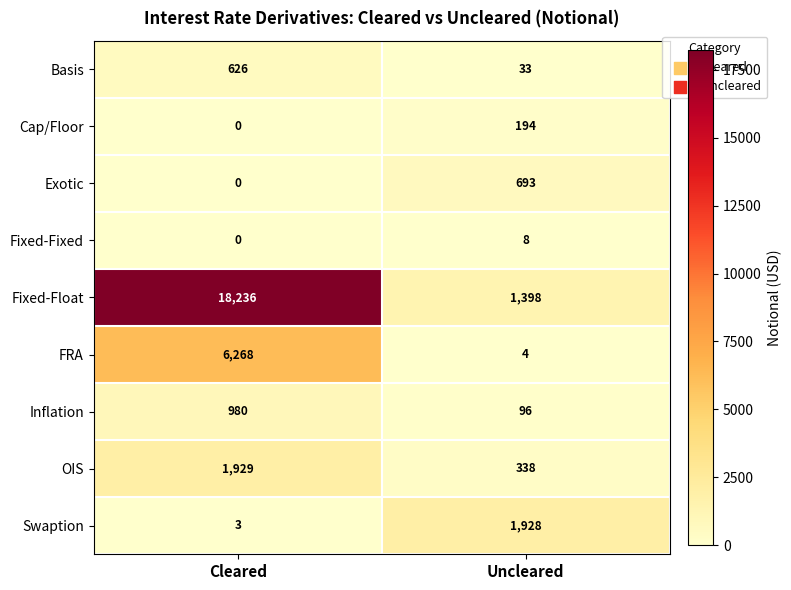

Reading right to left, transcribe all the data shown in this chart.

Basis: Uncleared=33	Cleared=626
Cap/Floor: Uncleared=194	Cleared=0
Exotic: Uncleared=693	Cleared=0
Fixed-Fixed: Uncleared=8	Cleared=0
Fixed-Float: Uncleared=1398	Cleared=18236
FRA: Uncleared=4	Cleared=6268
Inflation: Uncleared=96	Cleared=980
OIS: Uncleared=338	Cleared=1929
Swaption: Uncleared=1928	Cleared=3